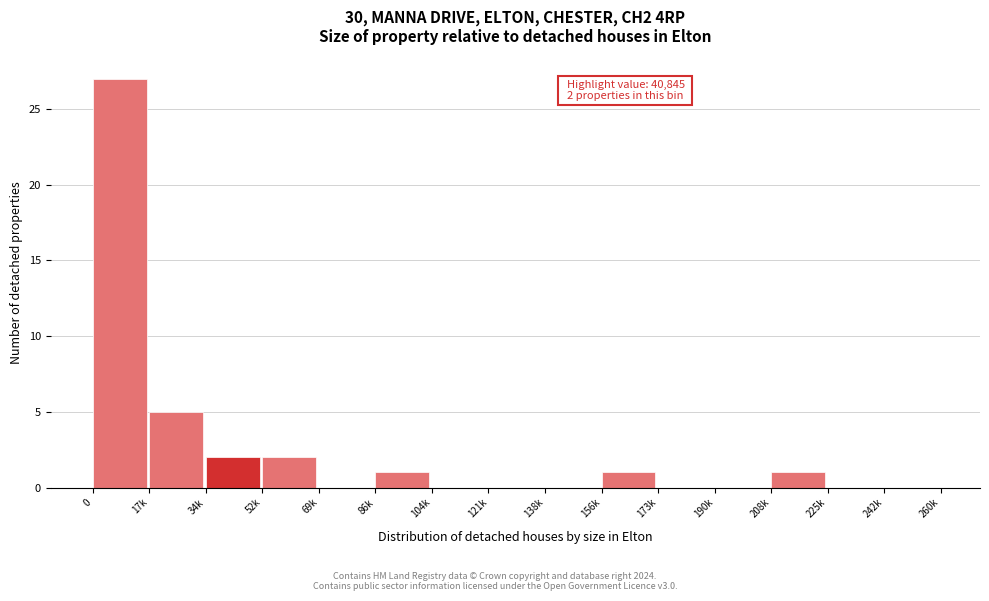

Reading right to left, extract all data points from this chart.

242k=0	225k=0	208k=1	190k=0	173k=0	156k=1	138k=0	121k=0	104k=0	86k=1	69k=0	52k=2	34k=2	17k=5	0=27